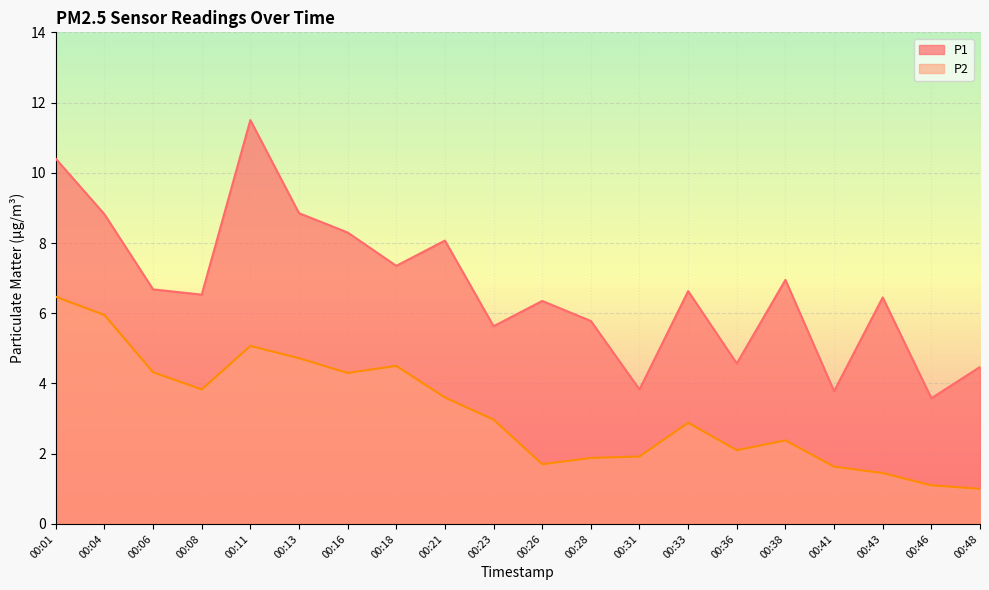

What is the average value of the P1 series?

6.7